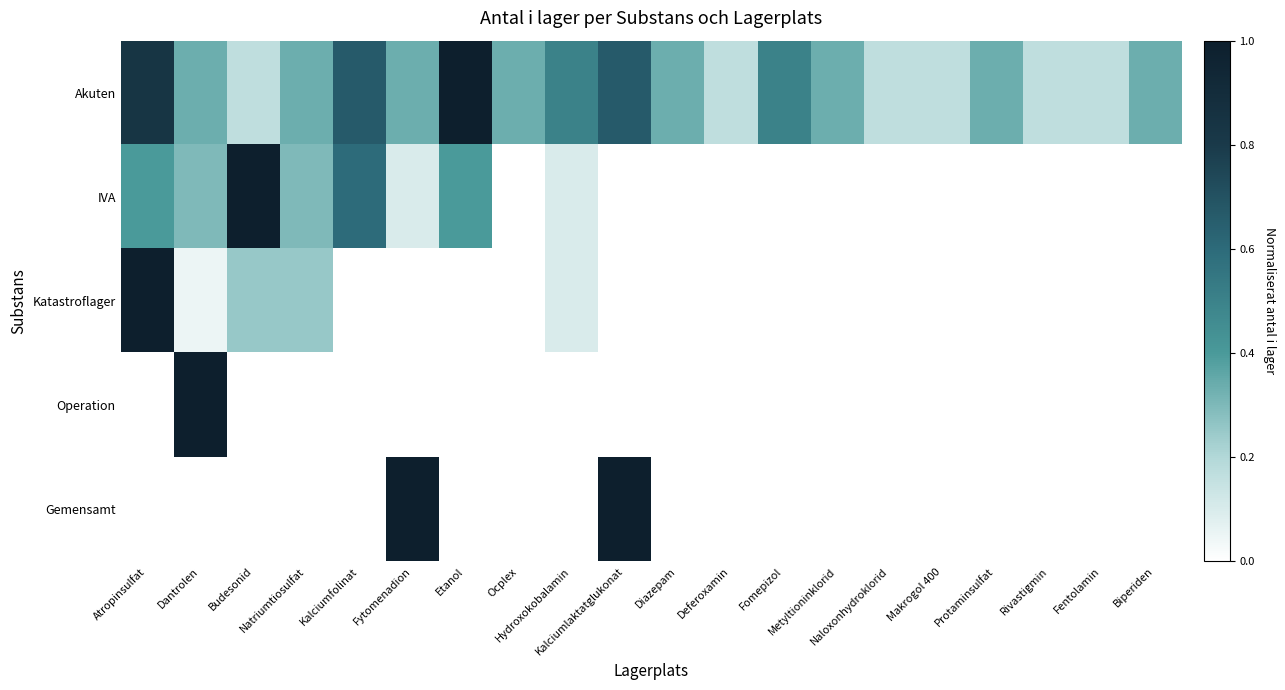

At which category does the chart reach its peak across all series?

Etanol